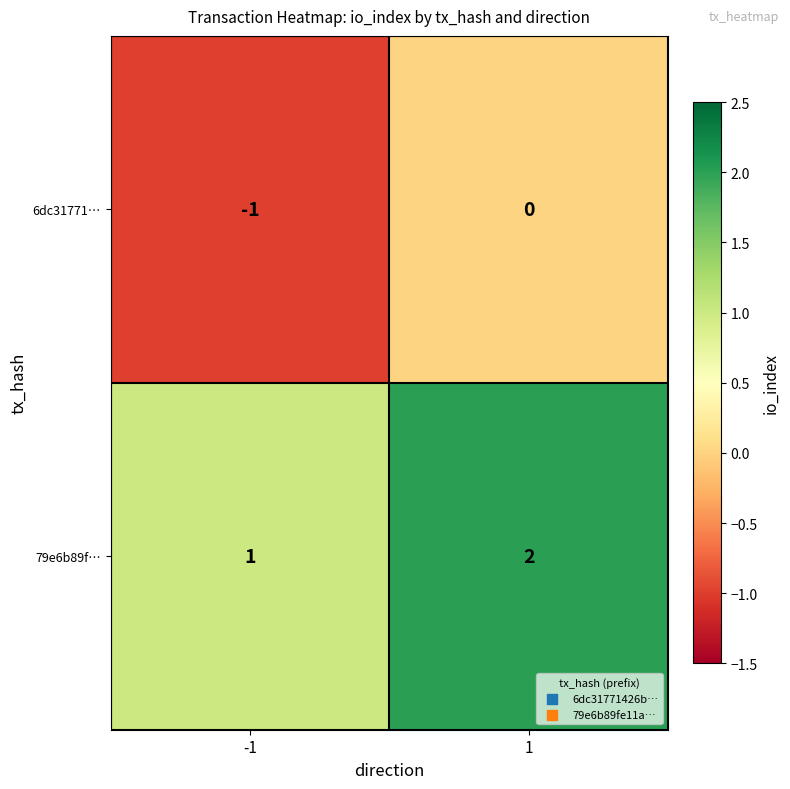

At -1, list the series in order from smallest to largest.

6dc31771…, 79e6b89f…